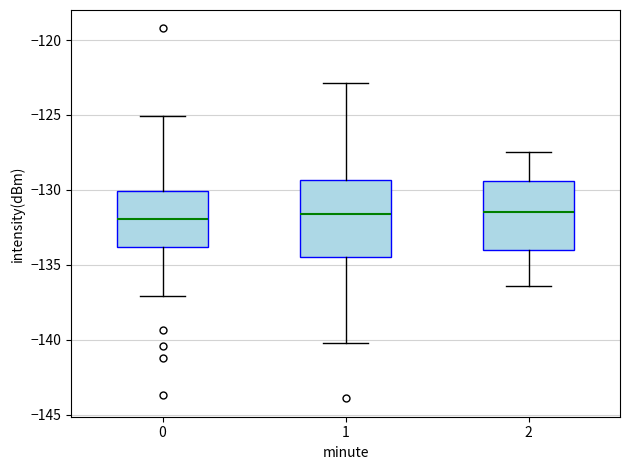

Reading left to right, transcribe this box plot: for each box, give where its median line is, the range the box spans, and where its two whiskers end, as read against the y-axis. The values are not printed on the chart, so give them approximately, as read against the axis.

0: median -132.0, box -134.0 to -130.0, whiskers -137.0 to -125.0
1: median -131.5, box -134.5 to -129.5, whiskers -140.0 to -123.0
2: median -131.5, box -134.0 to -129.5, whiskers -136.5 to -127.5